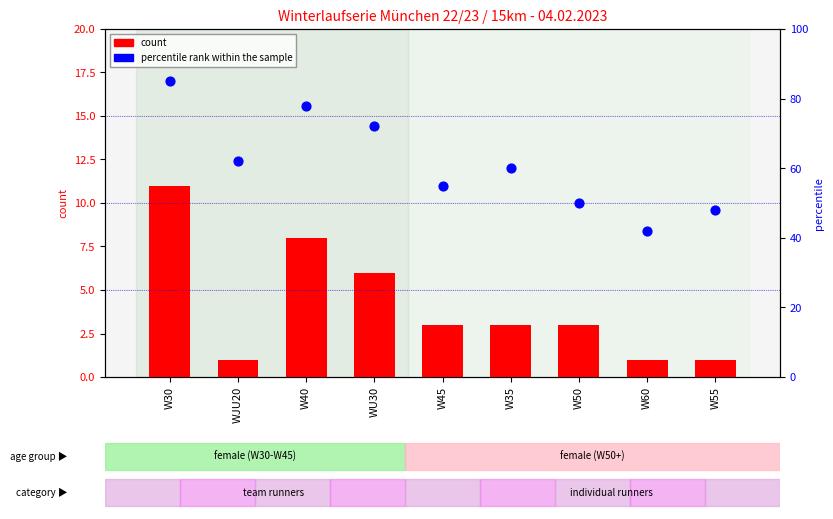

Which series contains the highest Y value?

percentile rank within the sample